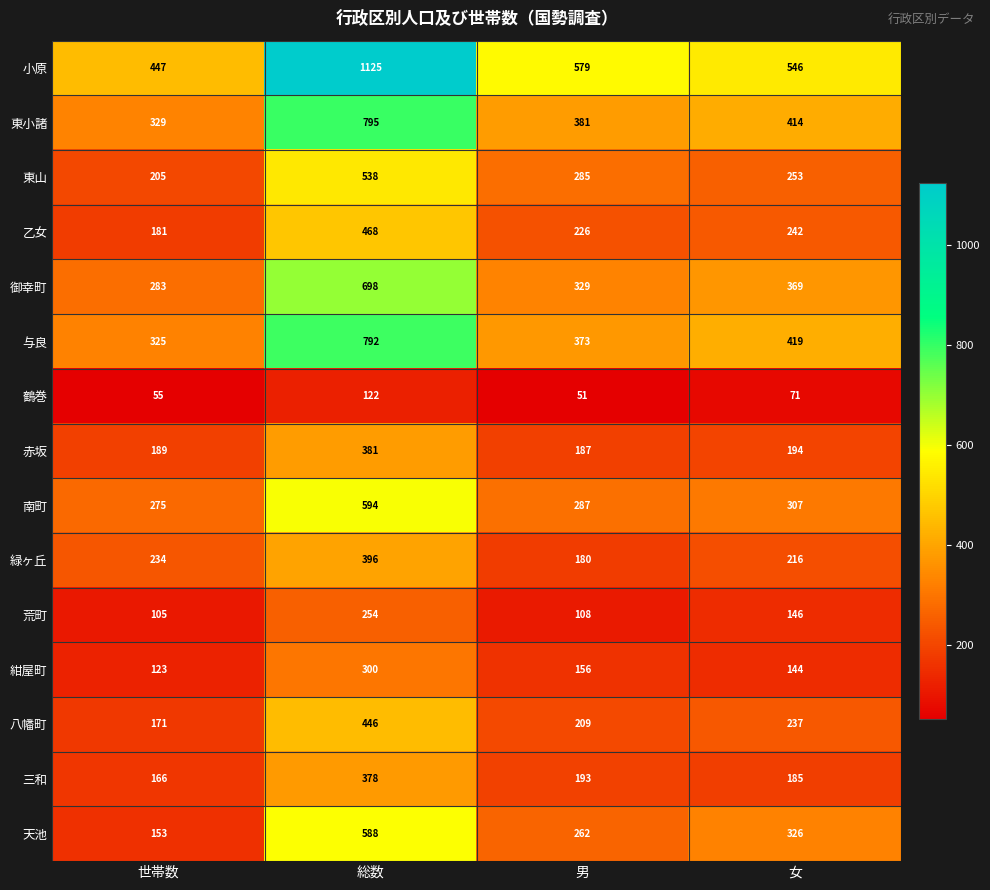

Where is 荒町 nearest to the value 179?

女